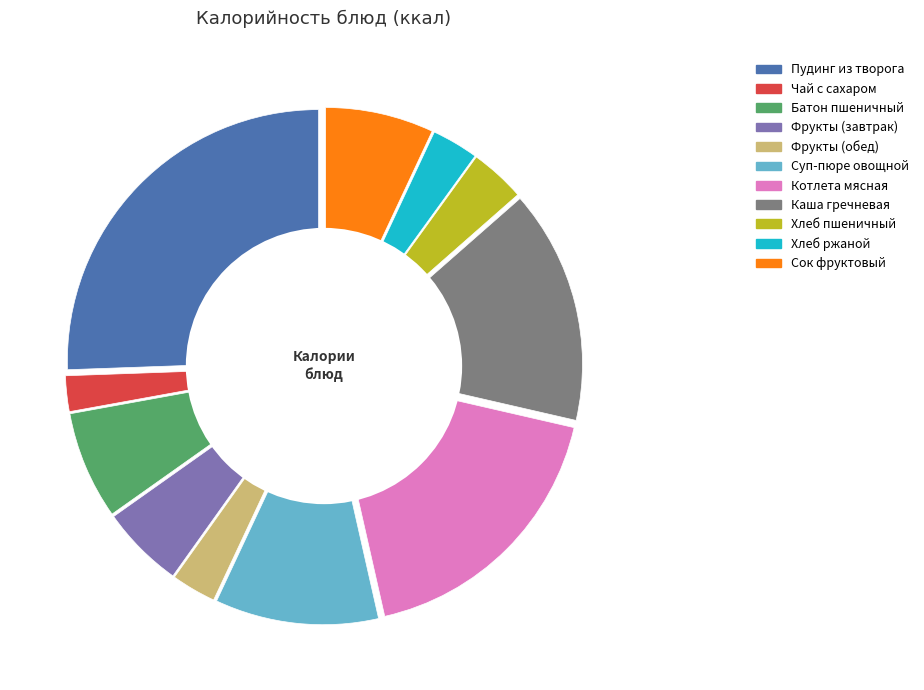

Does Суп-пюре овощной represent more than half of the total?

No